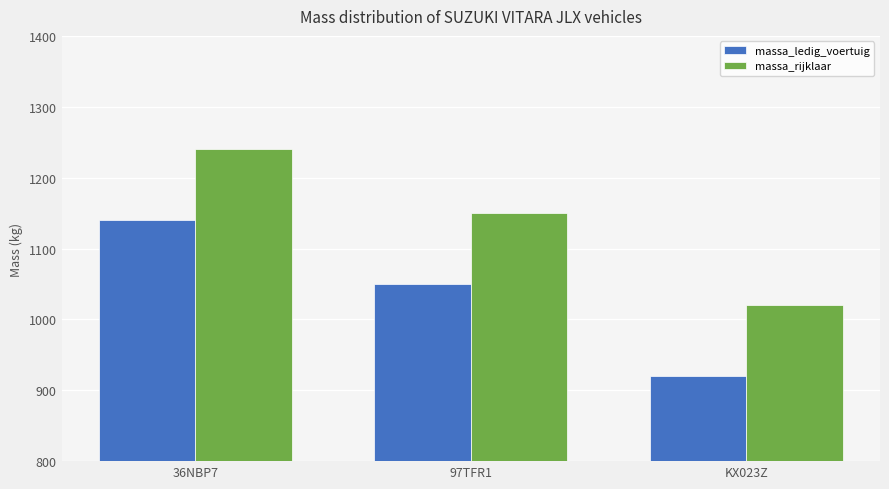

What is the spread (max minus min) of values at 36NBP7?

100